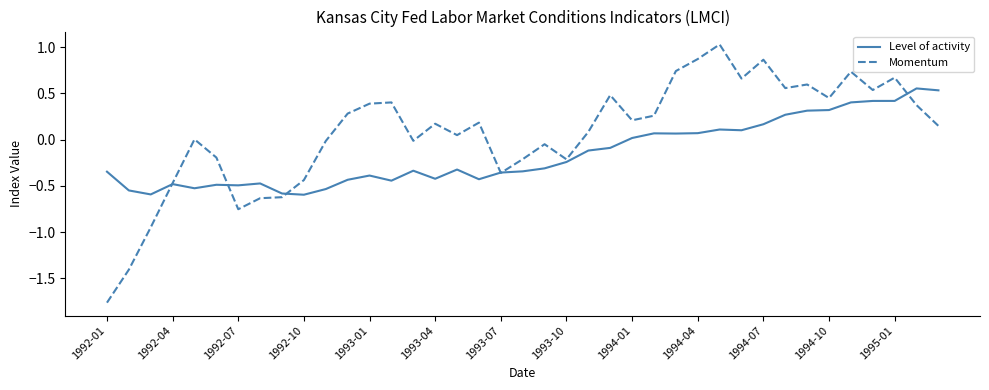

What are all the series names shown in the legend?

Level of activity, Momentum